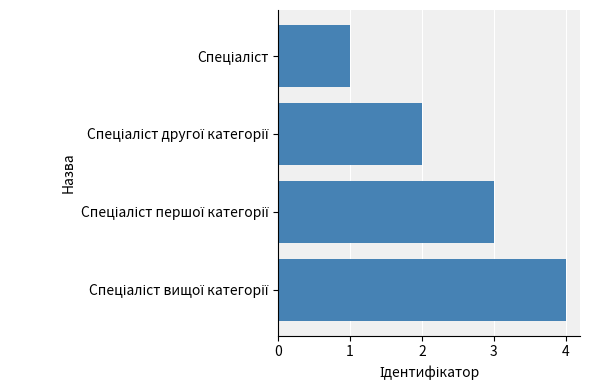

How many distinct data groups are displayed?

1